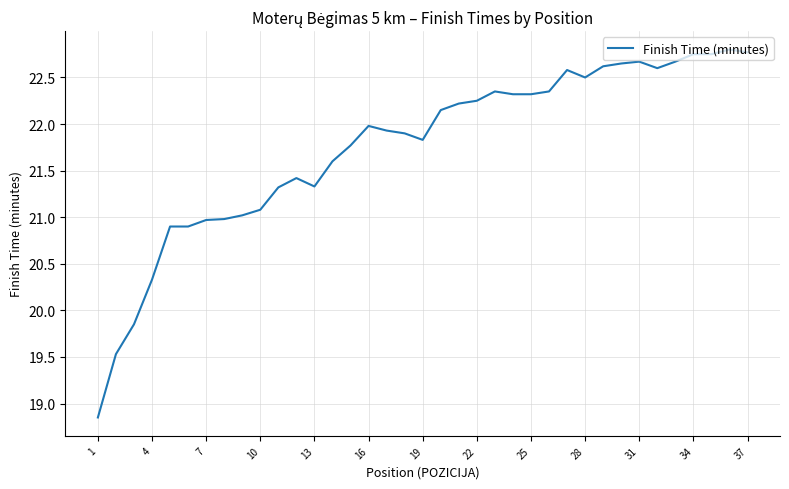

What is the value of the 37th point from the left?

22.8